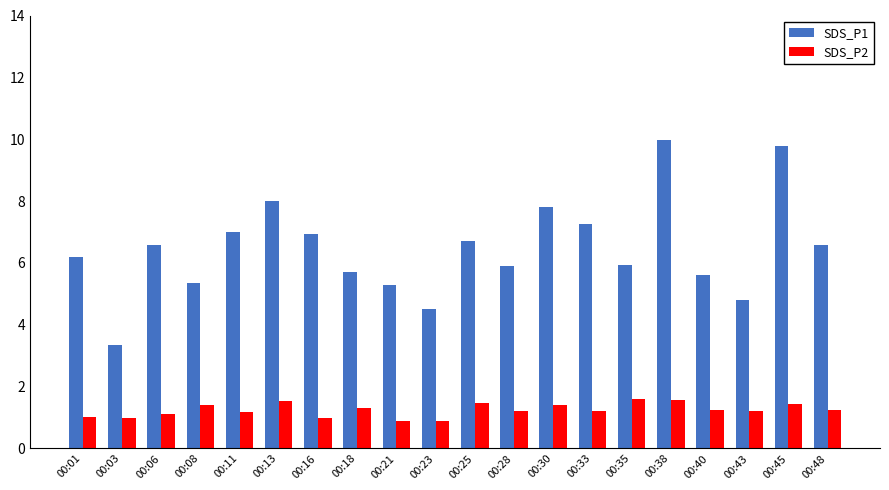

The SDS_P1 series shows 8.0 at 00:13. True or false?

True